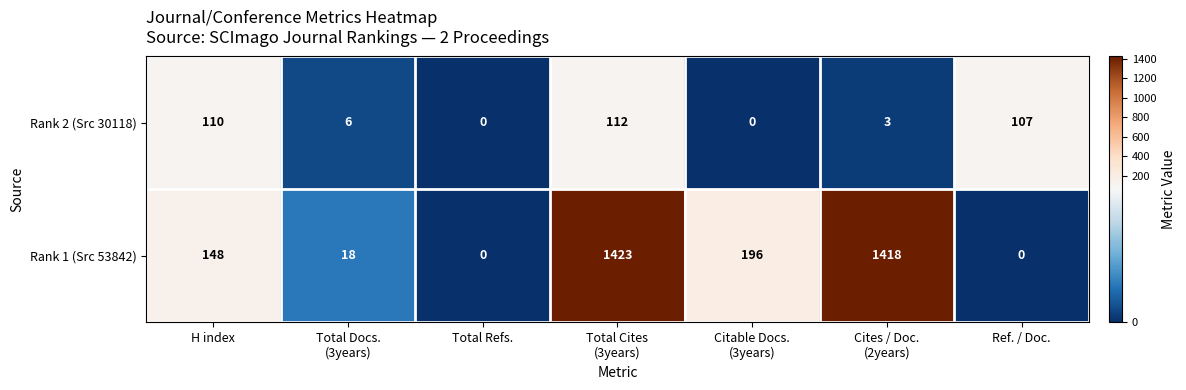

How many series are shown in this chart?

2